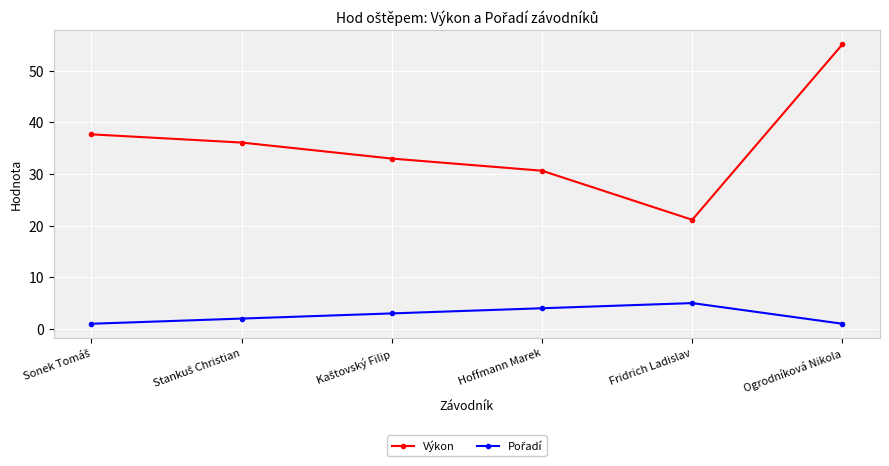

Which series has the largest range (max minus min)?

Výkon